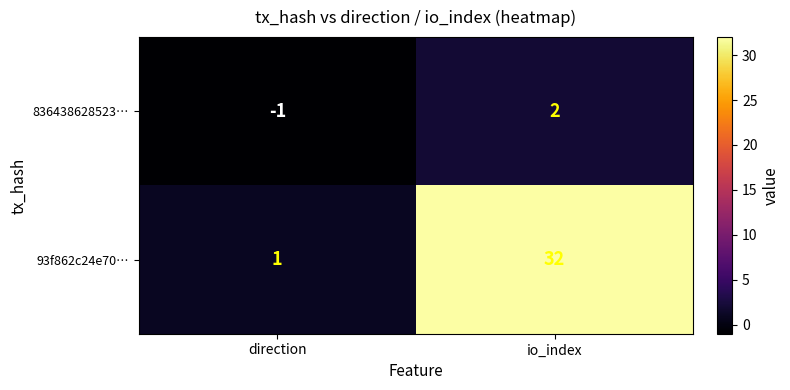

Which series has the largest total across all categories?

93f862c24e70…